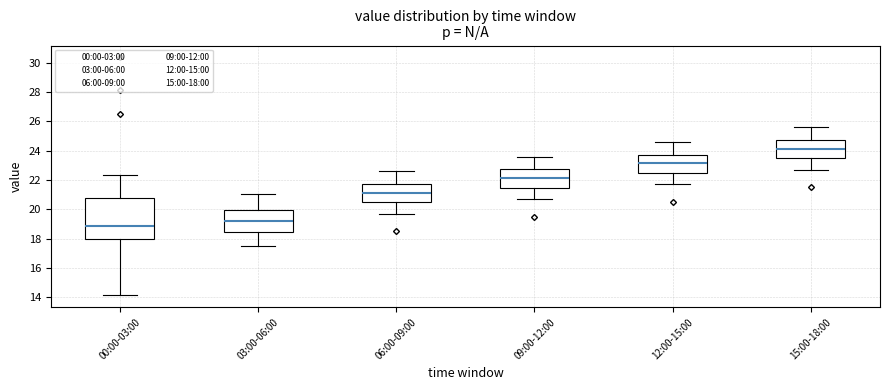

Reading left to right, read every box against the y-axis: the position of its median line, the range the box covers, and the ends of its whiskers. The values are not printed on the chart, so give them approximately, as read against the axis.

00:00-03:00: median 18.8, box 18.0 to 20.8, whiskers 14.2 to 22.4
03:00-06:00: median 19.2, box 18.4 to 20.0, whiskers 17.4 to 21.0
06:00-09:00: median 21.2, box 20.4 to 21.8, whiskers 19.8 to 22.6
09:00-12:00: median 22.2, box 21.4 to 22.8, whiskers 20.8 to 23.6
12:00-15:00: median 23.2, box 22.4 to 23.8, whiskers 21.8 to 24.6
15:00-18:00: median 24.2, box 23.4 to 24.8, whiskers 22.8 to 25.6